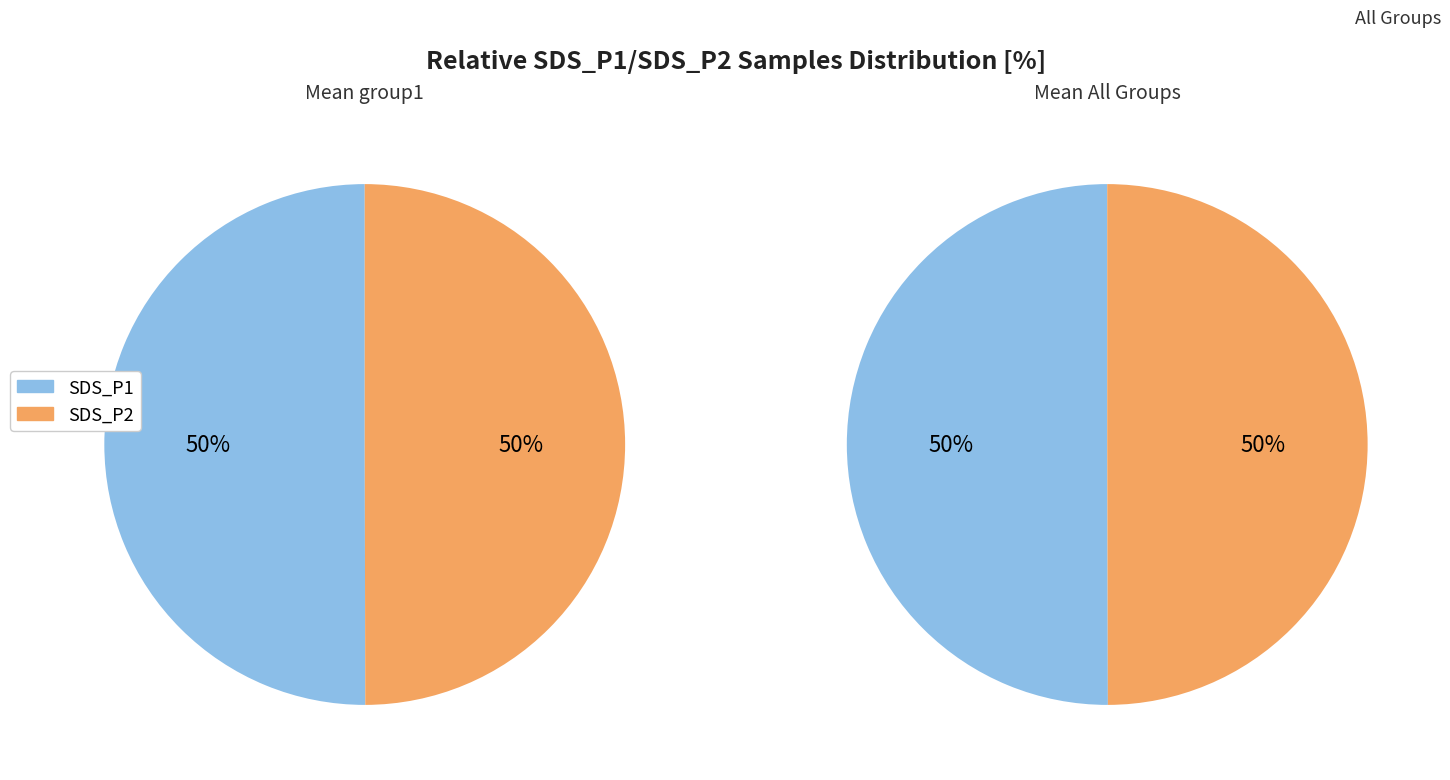

How many slices are in this pie chart?

2